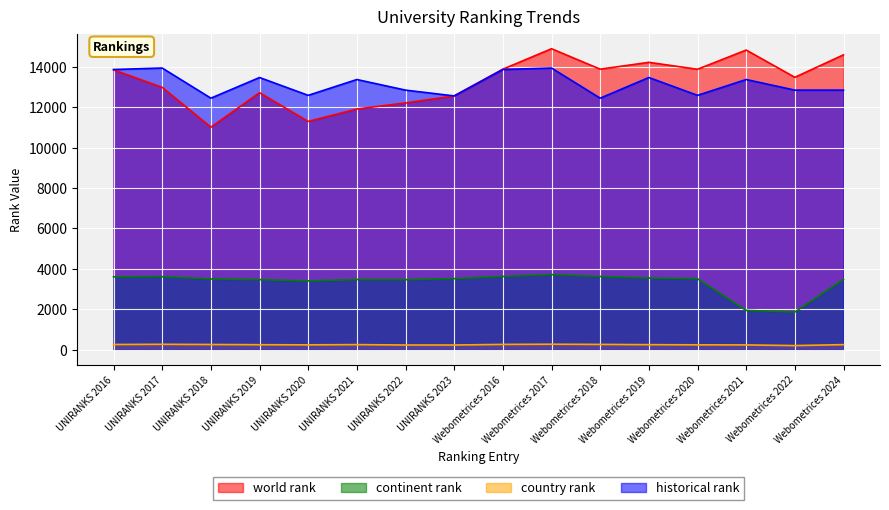

Reading left to right, transcribe all the data shown in this chart.

world rank: 13848.0	12982.0	11012.0	12718.0	11296.0	11911.0	12211.0	12558.0	13881.0	14893.0	13882.0	14219.0	13877.0	14828.0	13479.0	14591.0
continent rank: 3610.0	3615.0	3502.0	3471.0	3404.0	3476.0	3467.0	3519.0	3627.0	3719.0	3627.0	3550.0	3513.0	1945.0	1866.0	3479.0
country rank: 260.0	269.0	260.0	249.0	242.0	254.0	234.0	234.0	264.0	273.0	264.0	251.0	243.0	239.0	206.0	253.0
historical rank: 13864.5	13937.5	12447.0	13468.5	12586.5	13369.5	12845.0	12558.0	13864.5	13937.5	12447.0	13468.5	12586.5	13369.5	12845.0	12845.0